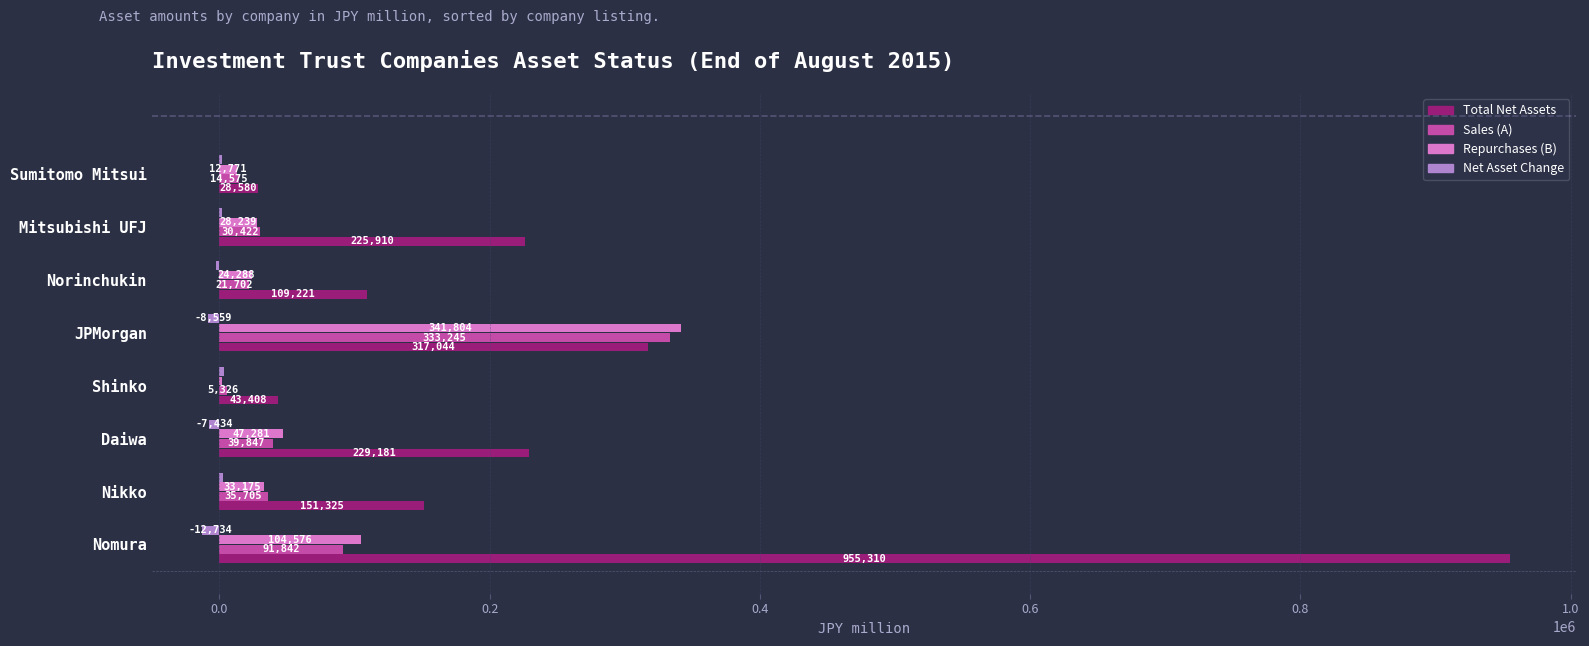

The value of Total Net Assets at Norinchukin is 186286. True or false?

False